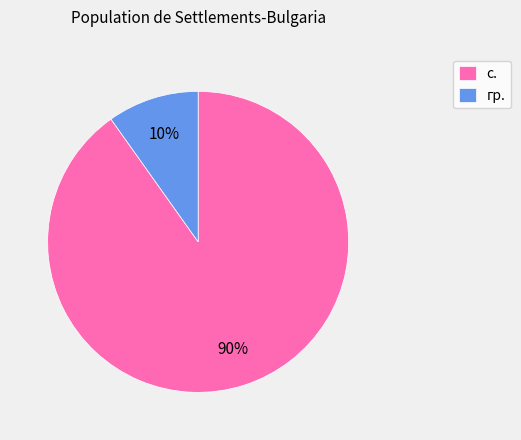

Is there a majority slice in this chart?

Yes